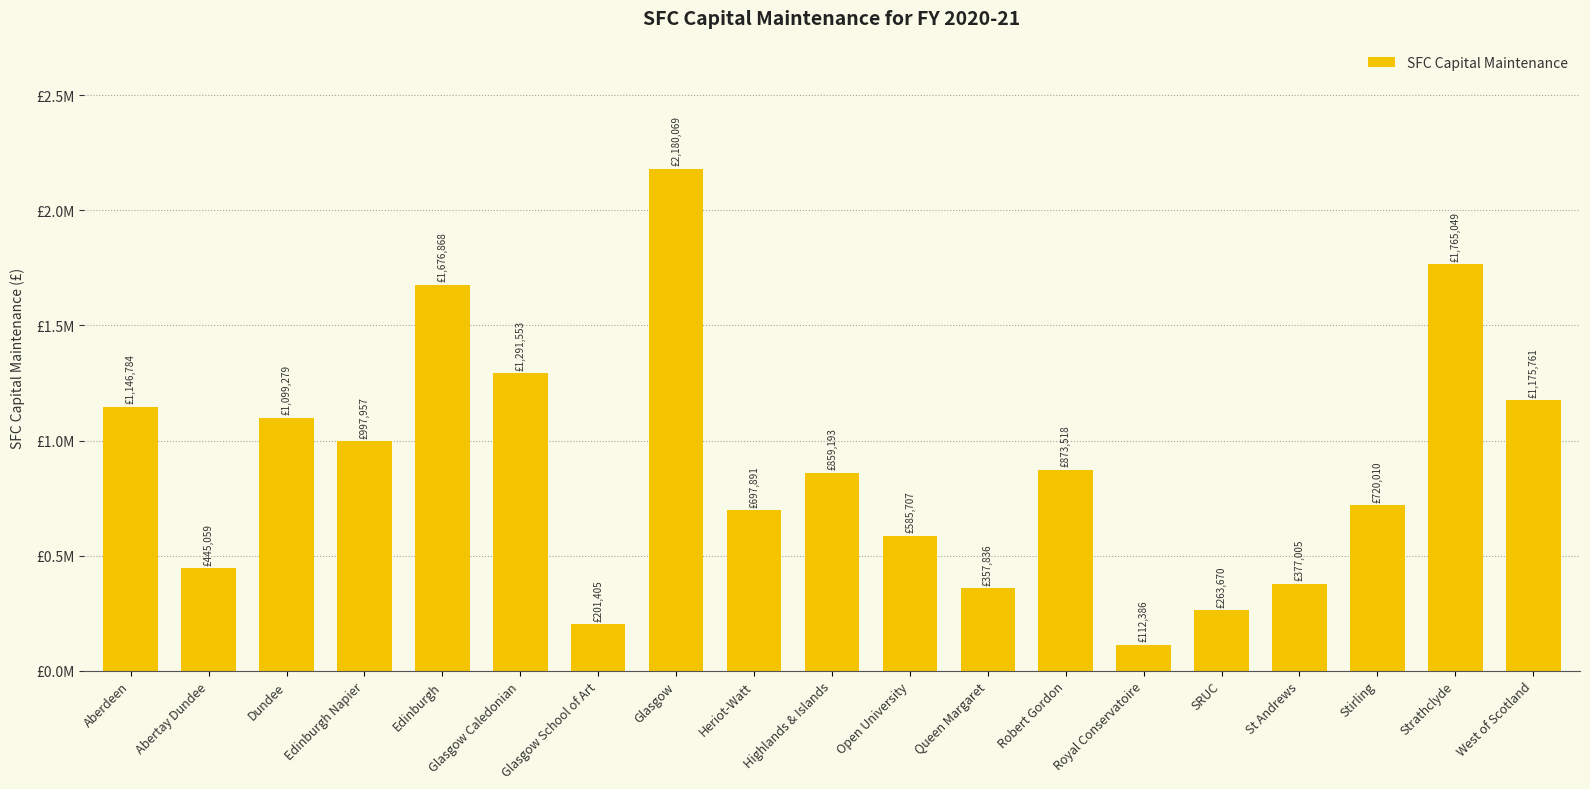

Does the chart contain any negative values?

No